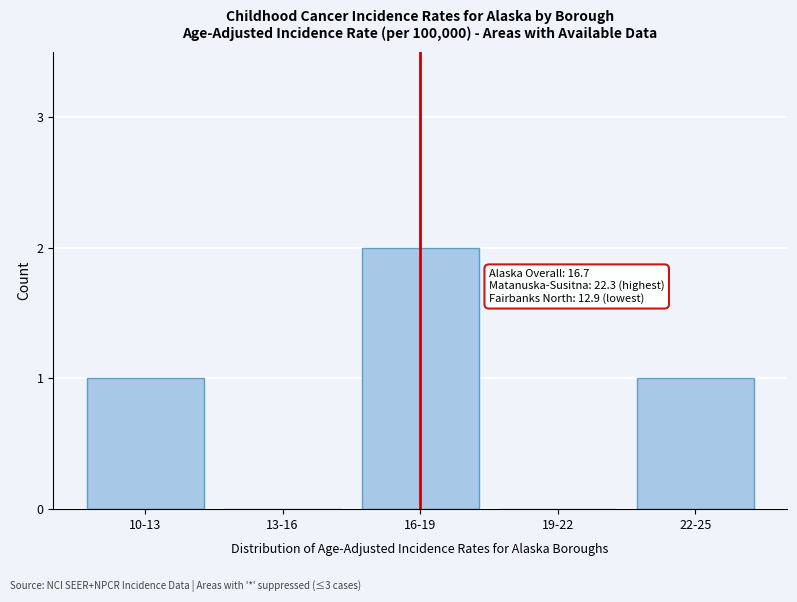

Reading left to right, what are all the values shown in this chart?

10-13=1	13-16=0	16-19=2	19-22=0	22-25=1